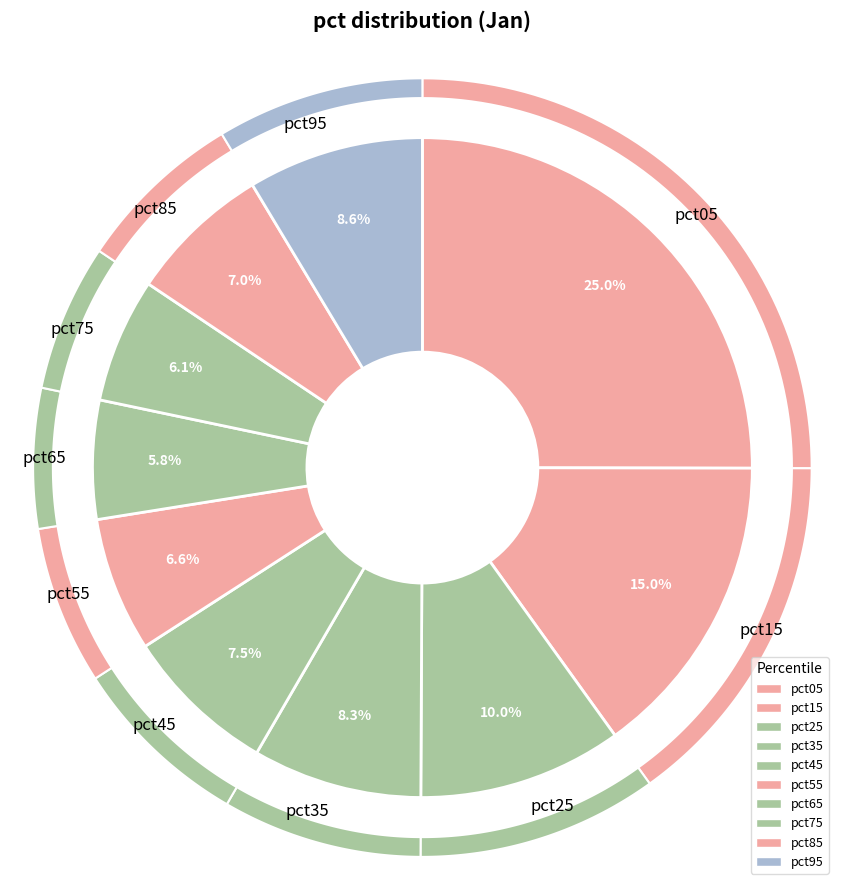

The pct95 slice represents 3% of the pie. True or false?

False